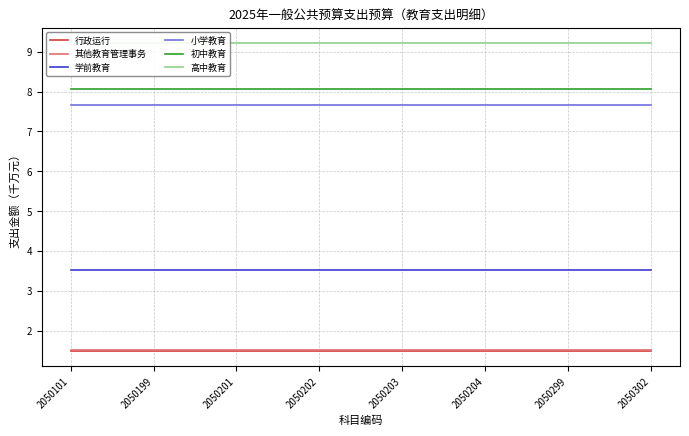

Reading left to right, what are all the values shown in this chart?

行政运行: 1.5	1.5	1.5	1.5	1.5	1.5	1.5	1.5
其他教育管理事务: 1.5	1.5	1.5	1.5	1.5	1.5	1.5	1.5
学前教育: 3.5	3.5	3.5	3.5	3.5	3.5	3.5	3.5
小学教育: 7.7	7.7	7.7	7.7	7.7	7.7	7.7	7.7
初中教育: 8.1	8.1	8.1	8.1	8.1	8.1	8.1	8.1
高中教育: 9.2	9.2	9.2	9.2	9.2	9.2	9.2	9.2